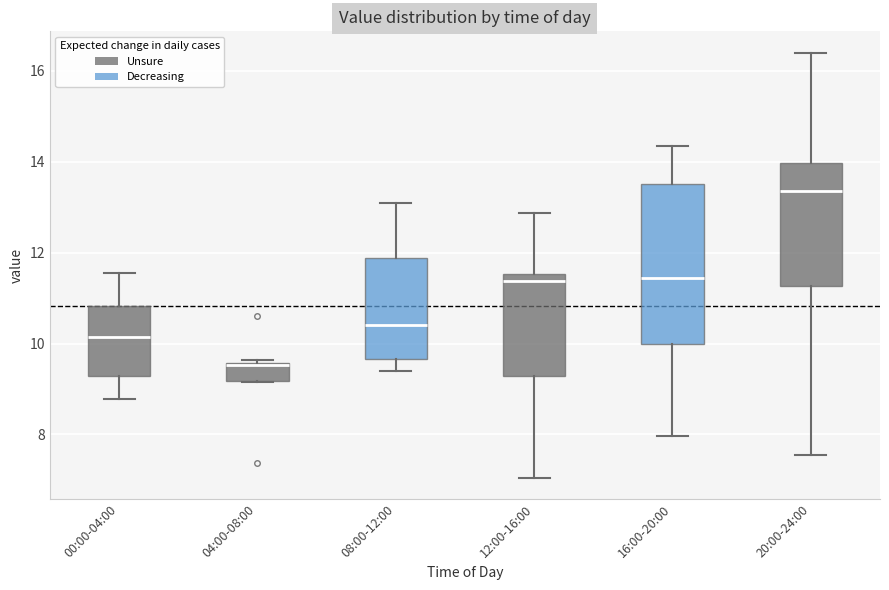

Where does the lower whisker of the box for 16:00-20:00 end on the y-axis? The values are not printed on the chart, so give them approximately, as read against the axis.

8.0